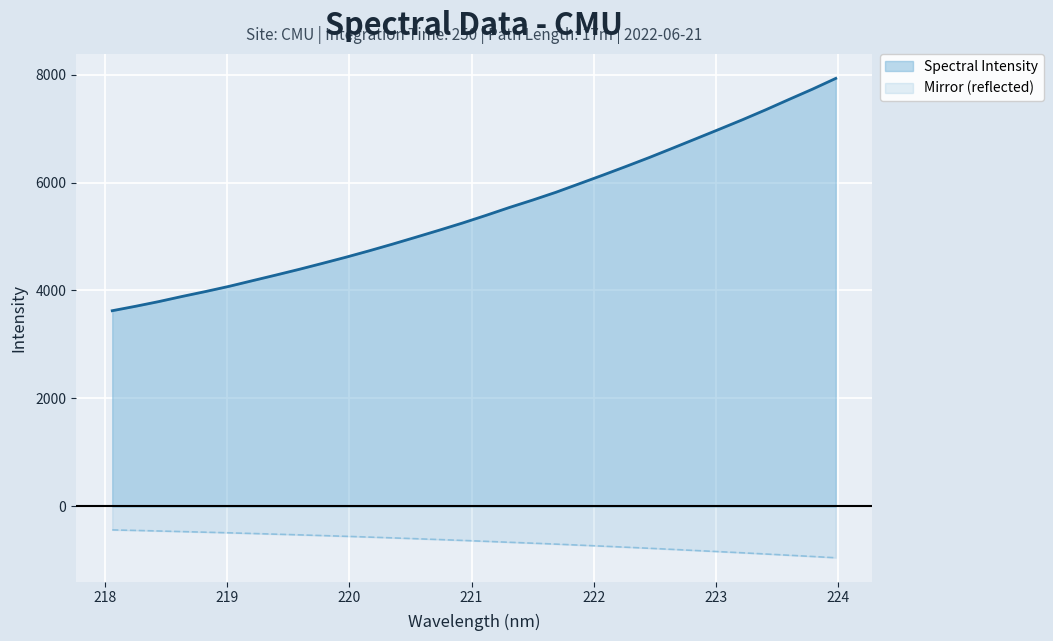

How many distinct data groups are displayed?

2